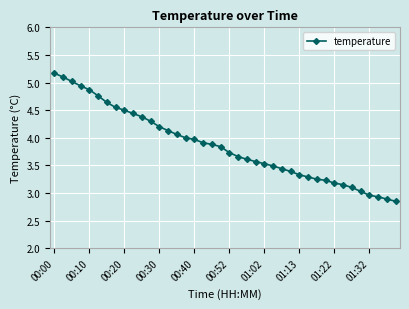

What is the maximum value shown in the chart?

5.2